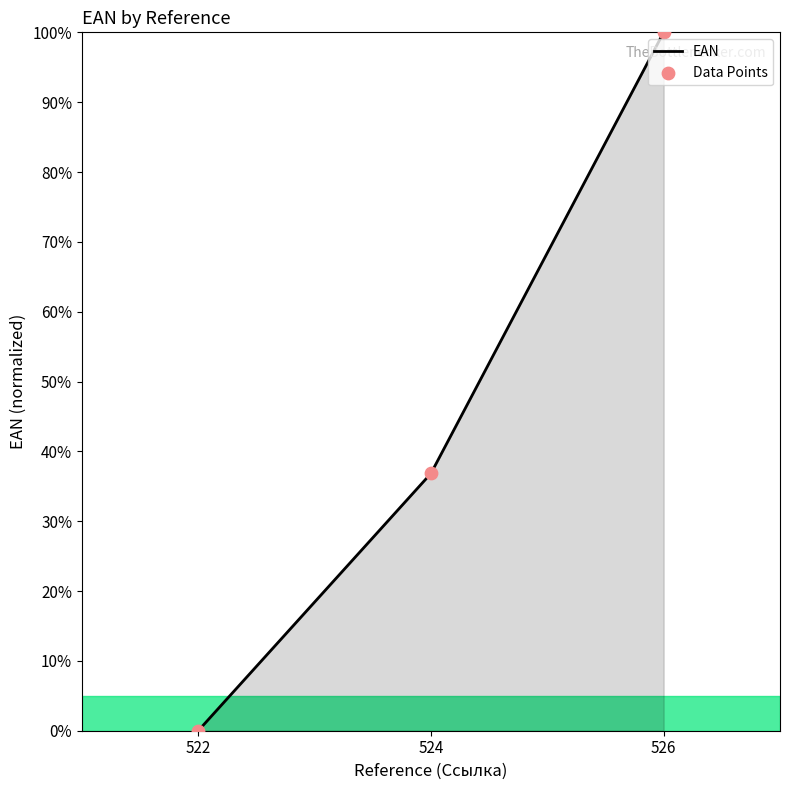

Which has a higher value, 522 or 524?

524